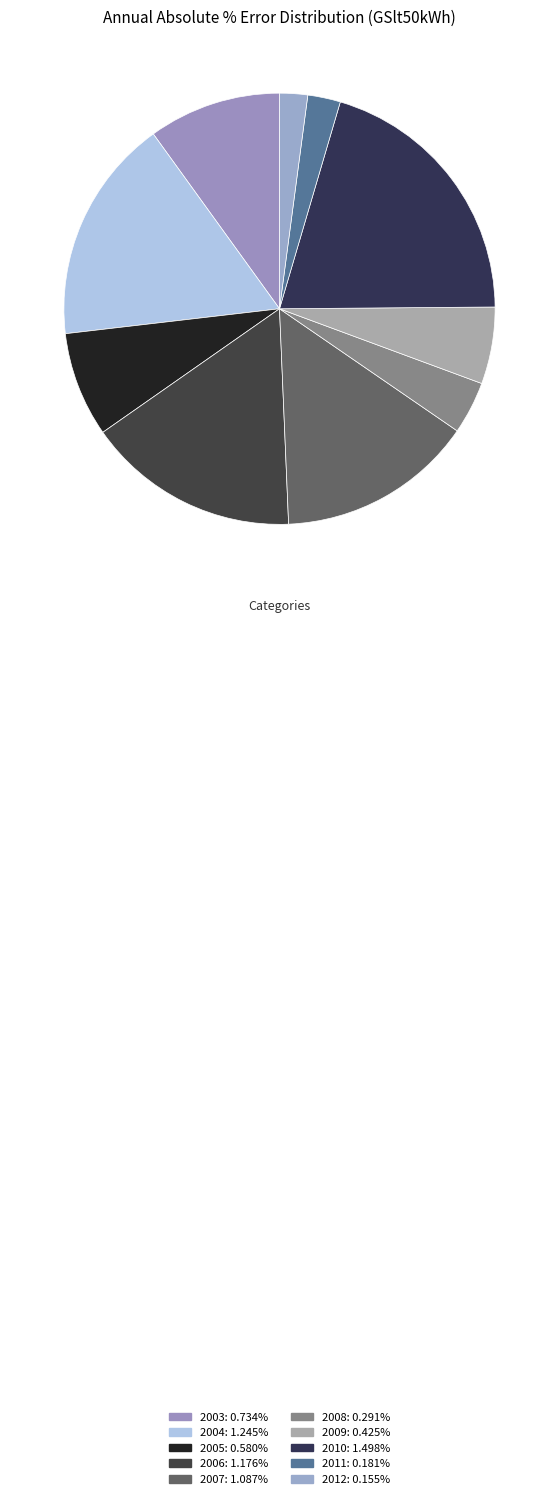

Does 2009 represent more than half of the total?

No